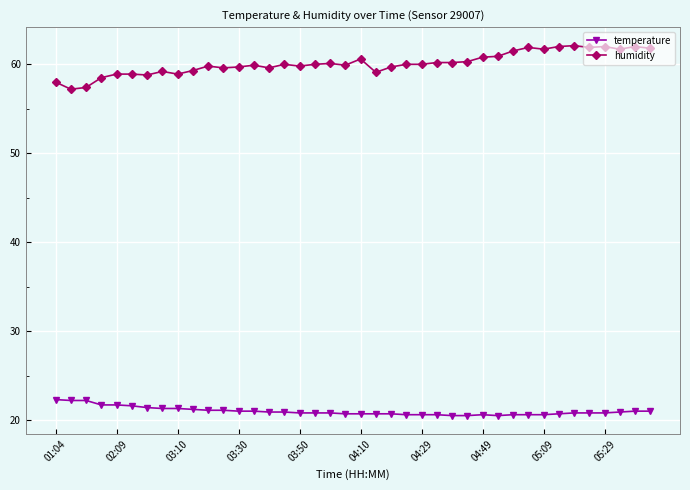

True or false: humidity and temperature intersect in this chart.

False